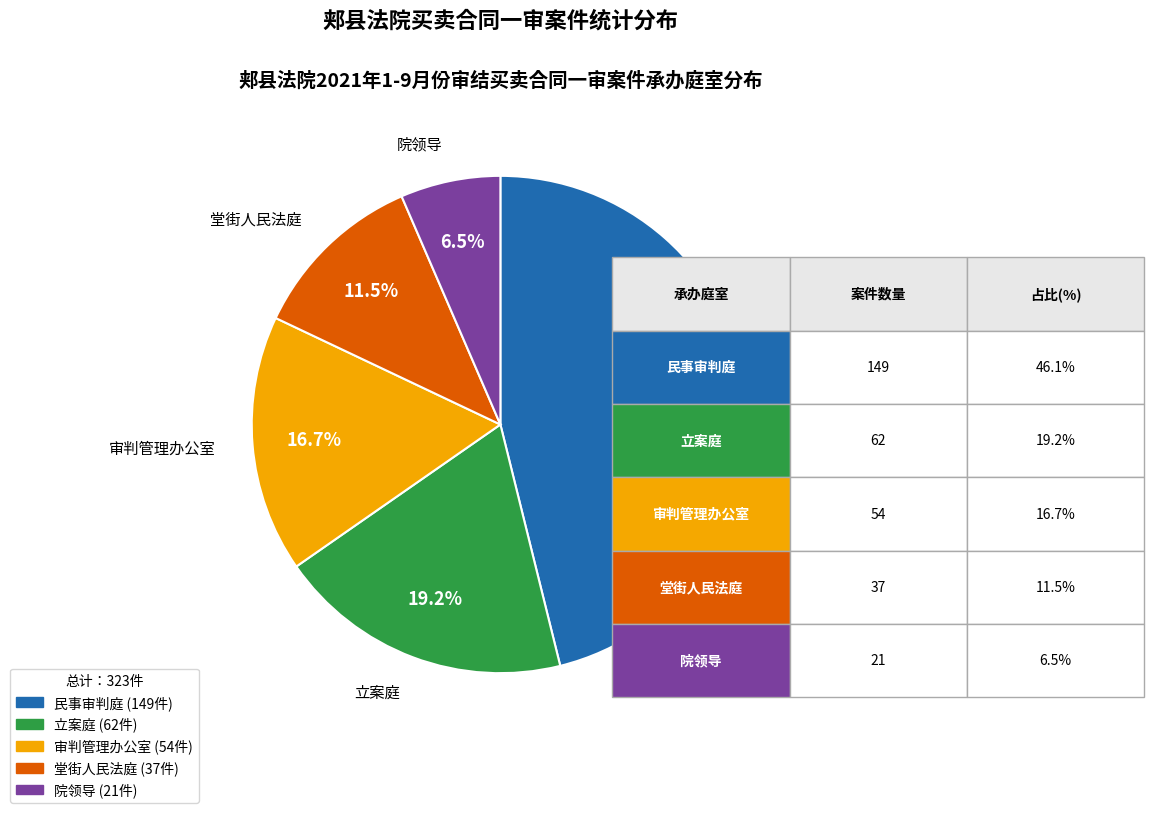

Does 民事审判庭 account for over 50% of the chart?

No